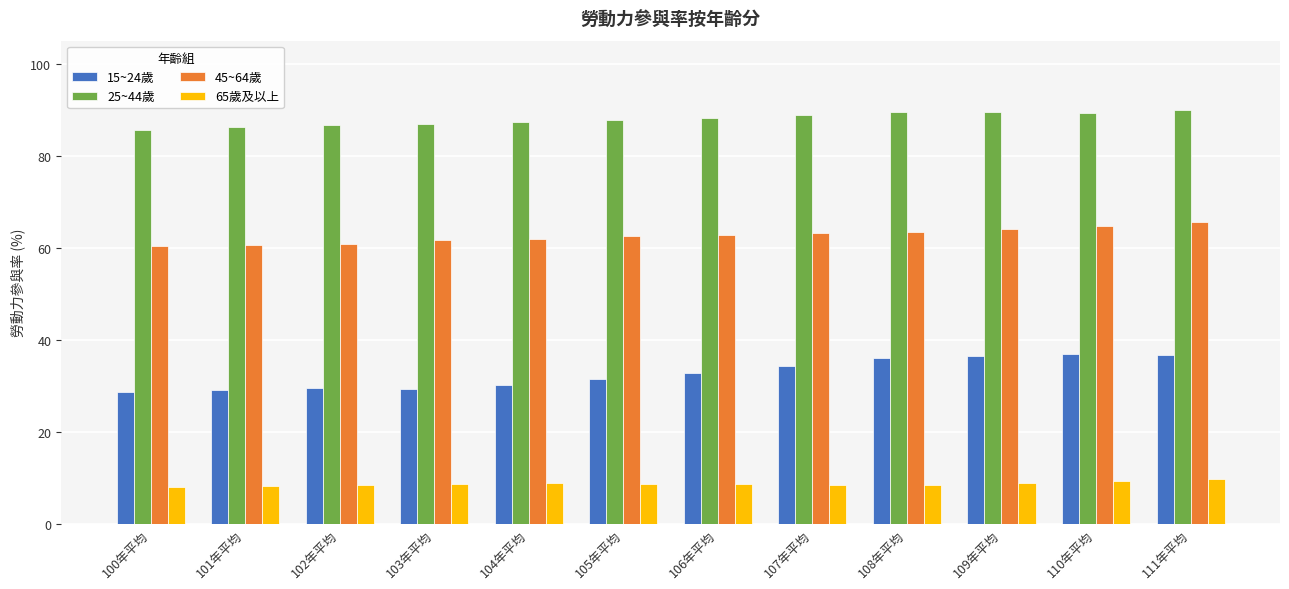

What is the difference between the 15~24歲 values at 108年平均 and 111年平均?

0.6